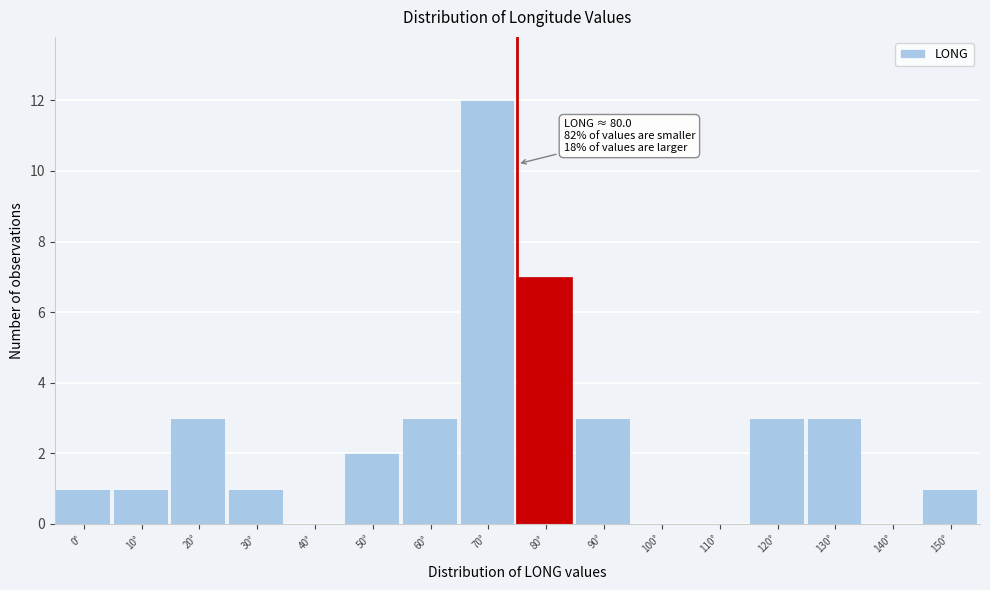

Reading left to right, what are all the values shown in this chart?

0°=1	10°=1	20°=3	30°=1	40°=0	50°=2	60°=3	70°=12	80°=7	90°=3	100°=0	110°=0	120°=3	130°=3	140°=0	150°=1